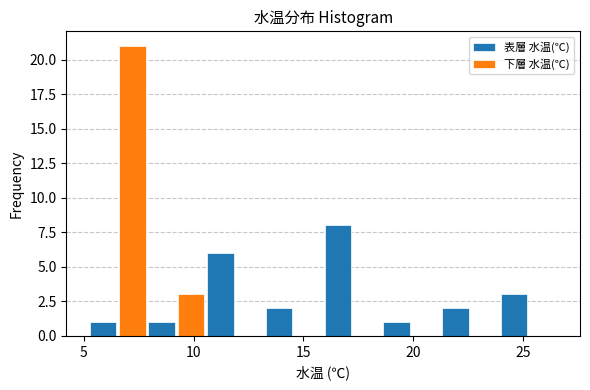

Reading left to right, transcribe this chart: for each range on the x-axis, give the height of each series' bar. Neither the bar edges nor the heights are printed on the chart, so give them approximately, as read against the axes.

5.0 to 8.0: 表層 水温(℃)=1	下層 水温(℃)=21
8.0 to 10.5: 表層 水温(℃)=1	下層 水温(℃)=3
10.5 to 13.0: 表層 水温(℃)=6	下層 水温(℃)=0
13.0 to 16.0: 表層 水温(℃)=2	下層 水温(℃)=0
16.0 to 18.5: 表層 水温(℃)=8	下層 水温(℃)=0
18.5 to 21.5: 表層 水温(℃)=1	下層 水温(℃)=0
21.5 to 24.0: 表層 水温(℃)=2	下層 水温(℃)=0
24.0 to 26.5: 表層 水温(℃)=3	下層 水温(℃)=0